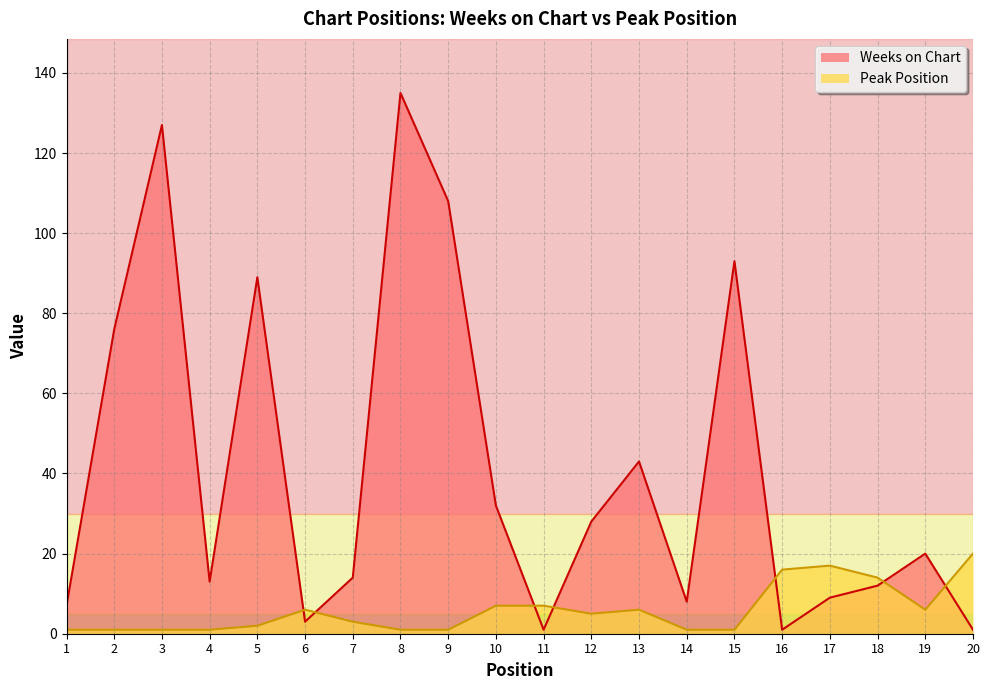

True or false: Weeks on Chart and Peak Position cross at least once.

True